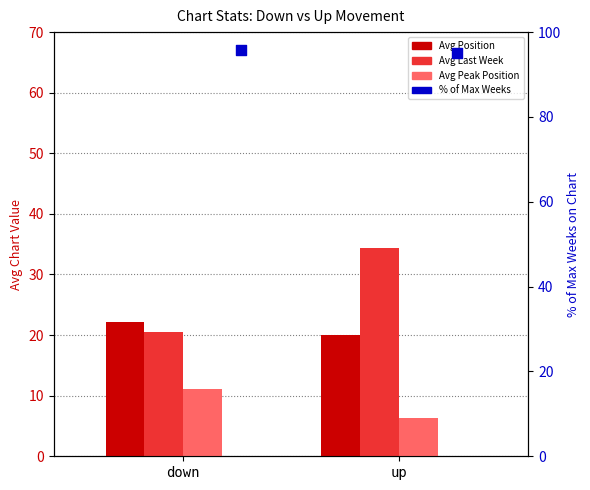

At which category is the sum across all series the highest?

up